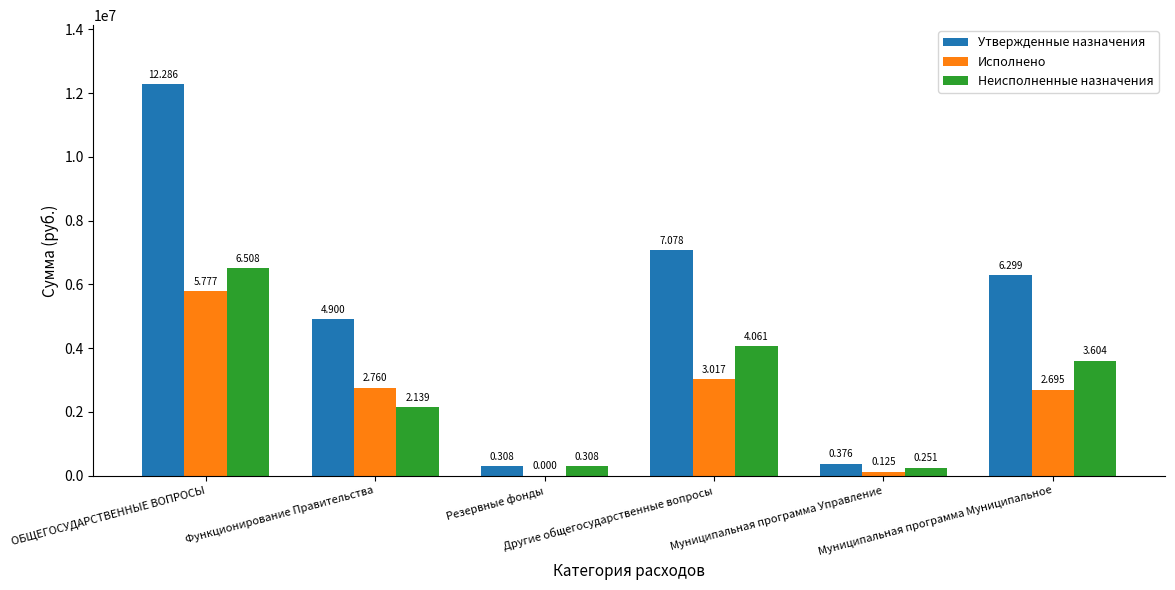

List the labels in order of Утвержденные назначения value, smallest first.

Резервные фонды, Муниципальная программа Управление, Функционирование Правительства, Муниципальная программа Муниципальное, Другие общегосударственные вопросы, ОБЩЕГОСУДАРСТВЕННЫЕ ВОПРОСЫ